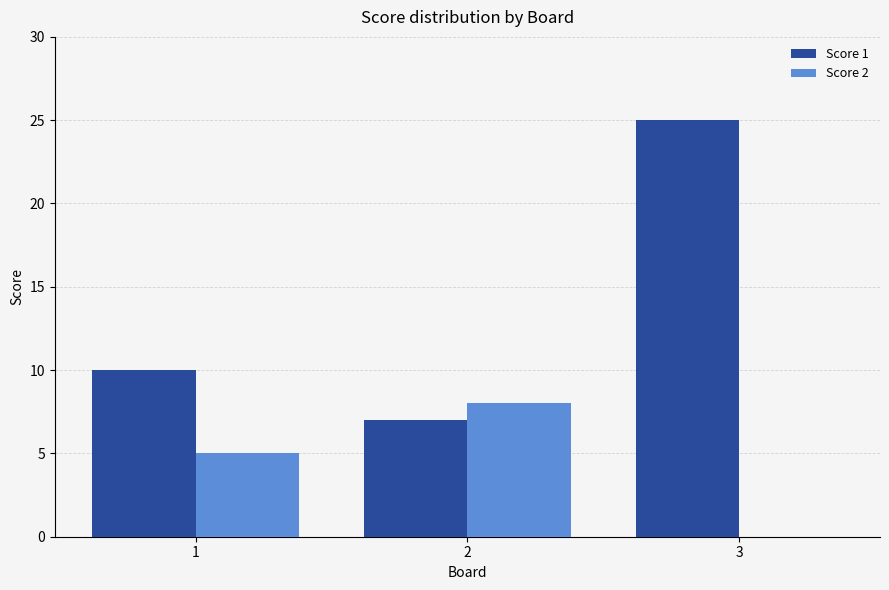

What is the highest value of the Score 1 series?

25